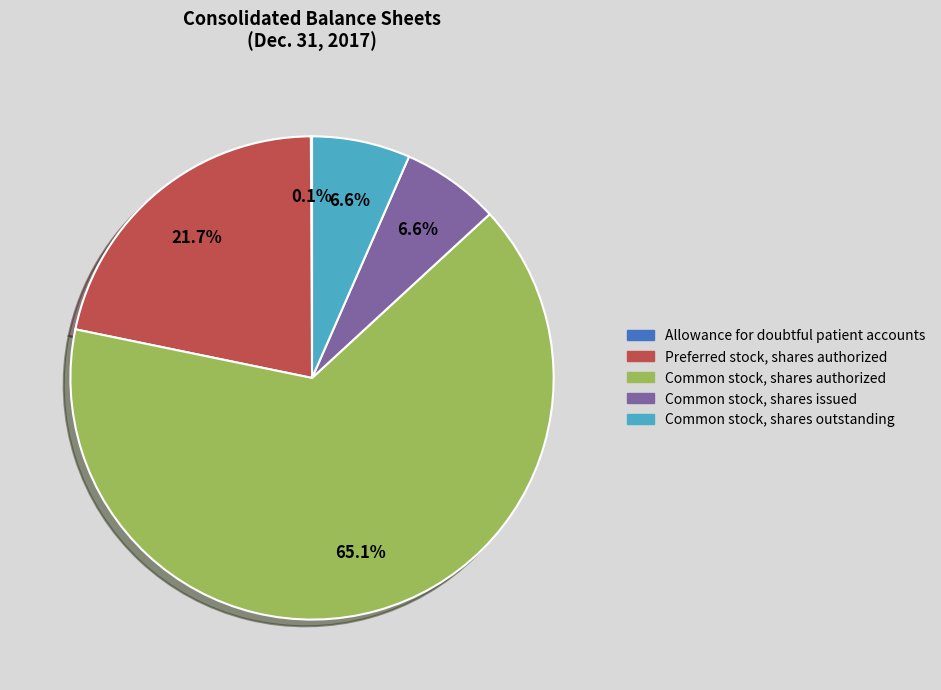

Does any single category account for the majority?

Yes